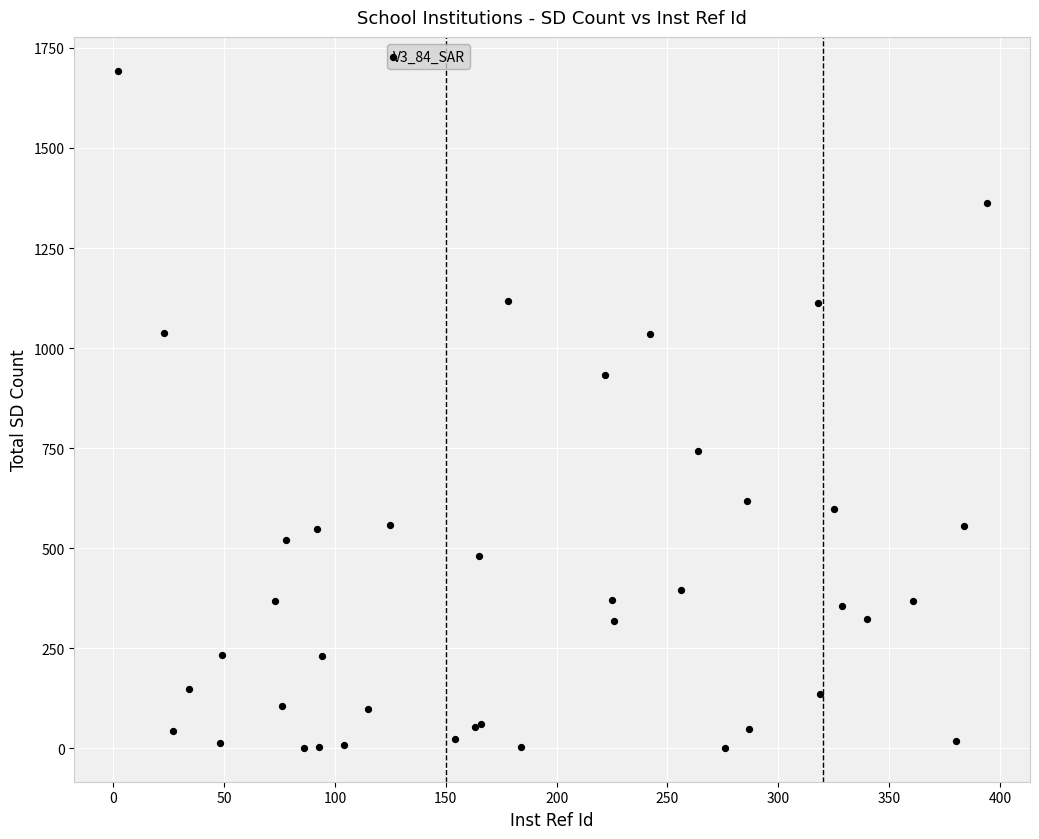

What Y value in the scatter plot is closest to 847?

932